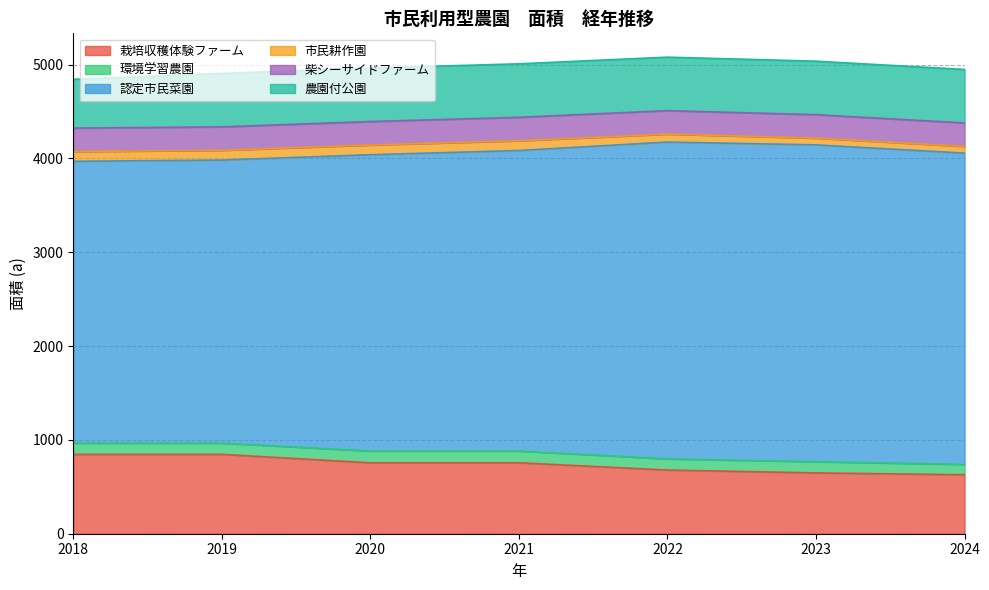

Which series changed the most between 2018 and 2021?

認定市民菜園